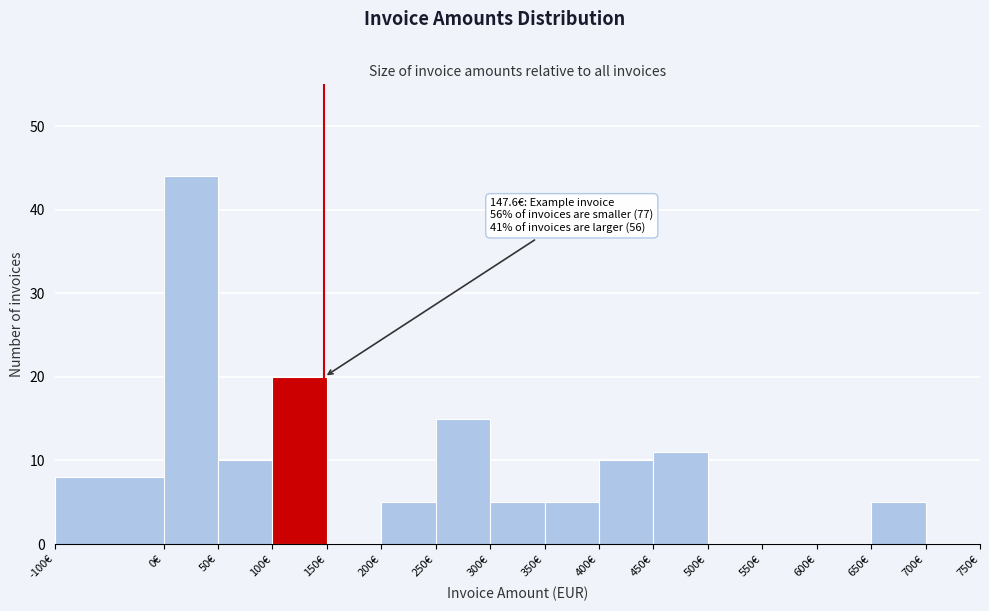

Which range on the x-axis has the tallest bar?

0 to 50